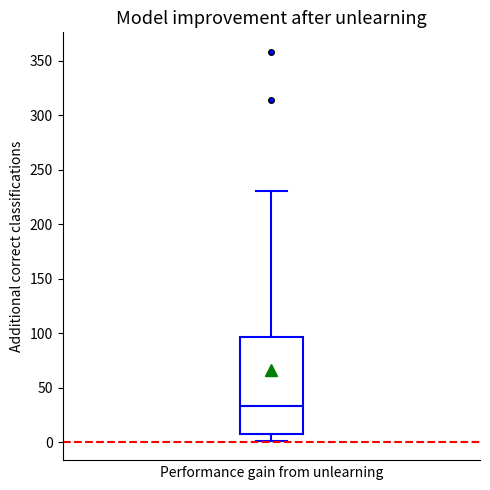

Where is the lower edge of the box on the y-axis? The values are not printed on the chart, so give them approximately, as read against the axis.

5